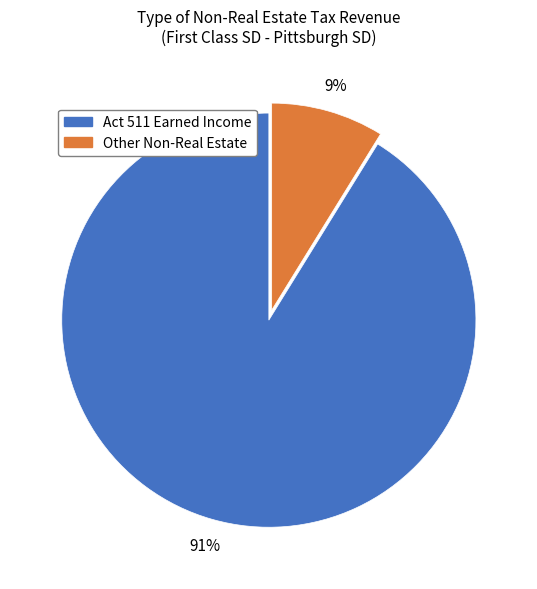

Do Act 511 Earned Income and Other Non-Real Estate together represent more than half of the pie?

Yes